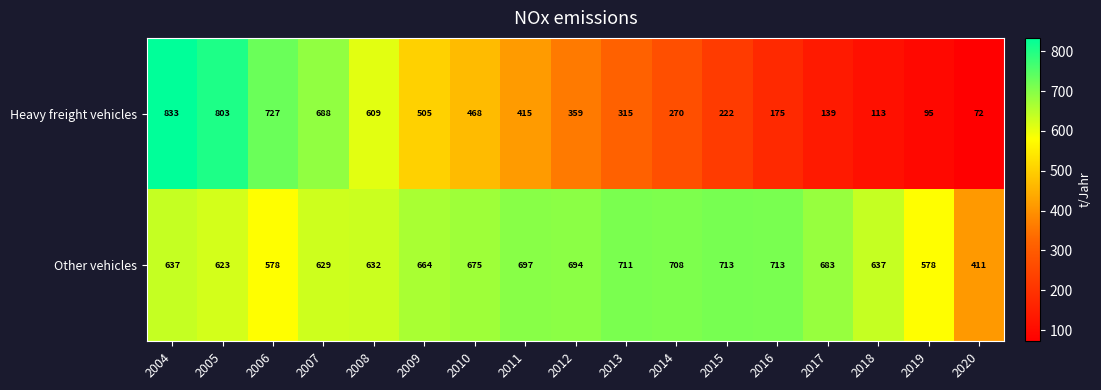

What is the total value across all series at 2015?

935